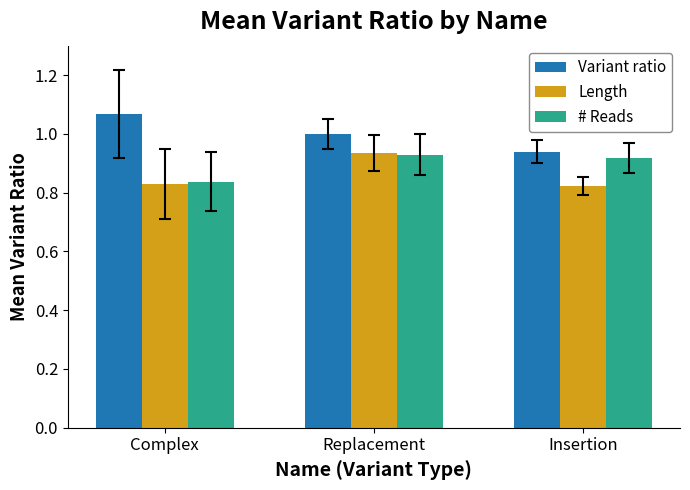

Which label corresponds to the largest value in the chart?

Complex